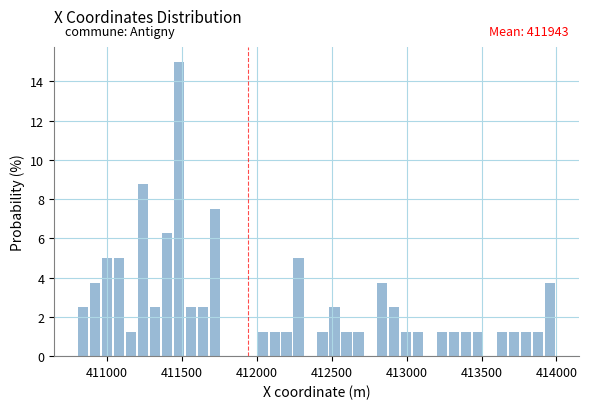

Read against the x-axis, roughly where is the centre of the tallest bar?

411500